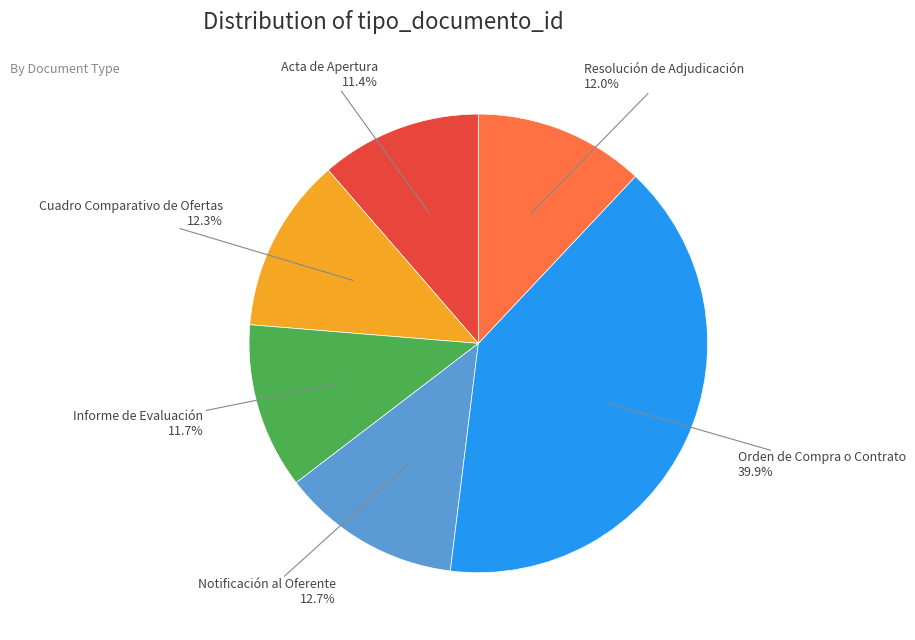

Is it true that Orden de Compra o Contrato is 46% of the pie?

False